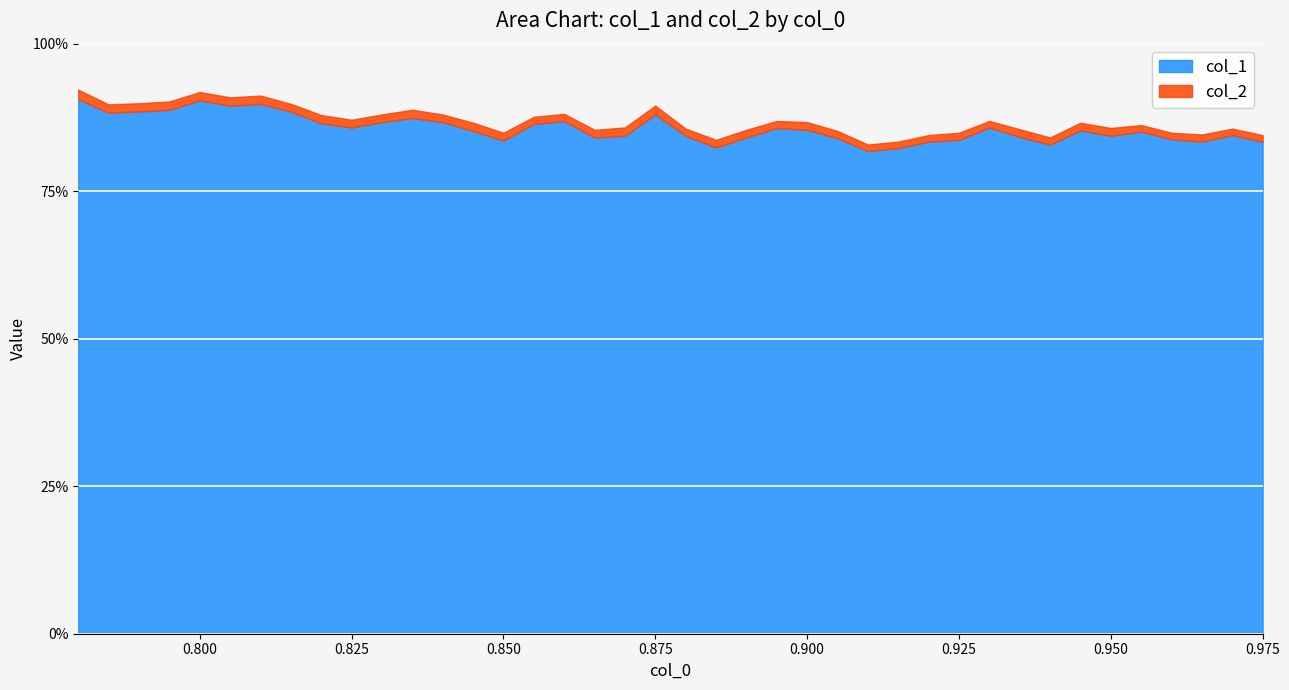

True or false: col_2 and col_1 intersect in this chart.

False